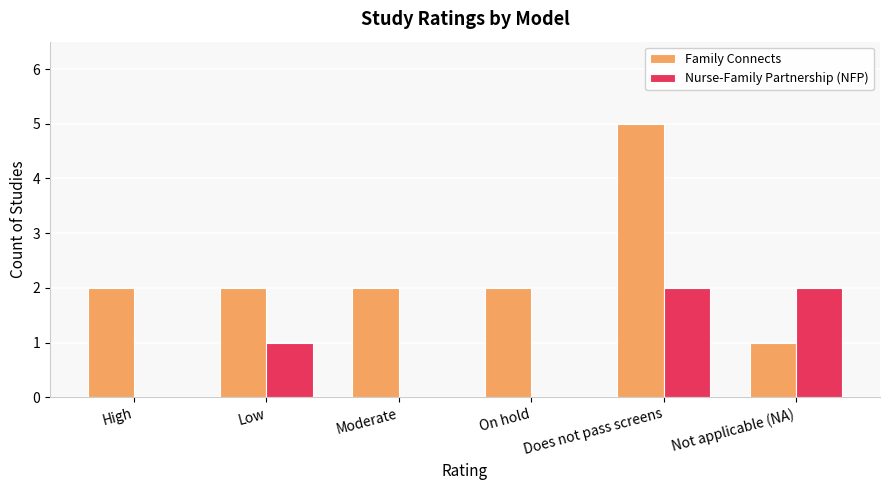

Between Low and On hold, which series saw the biggest shift?

Nurse-Family Partnership (NFP)